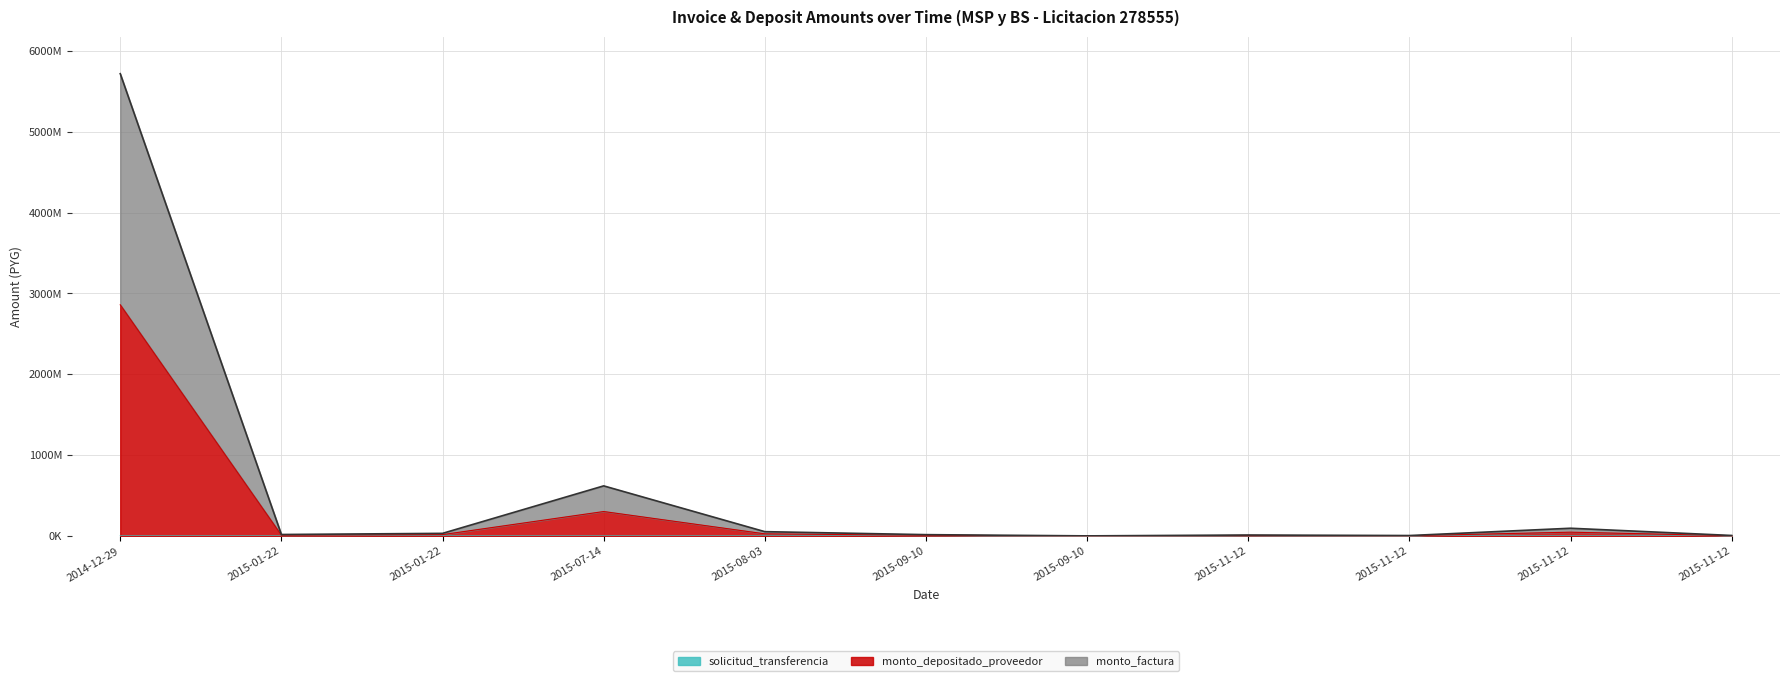

What is the sum of the solicitud_transferencia values at 2015-11-12 and 2015-01-22?

288640